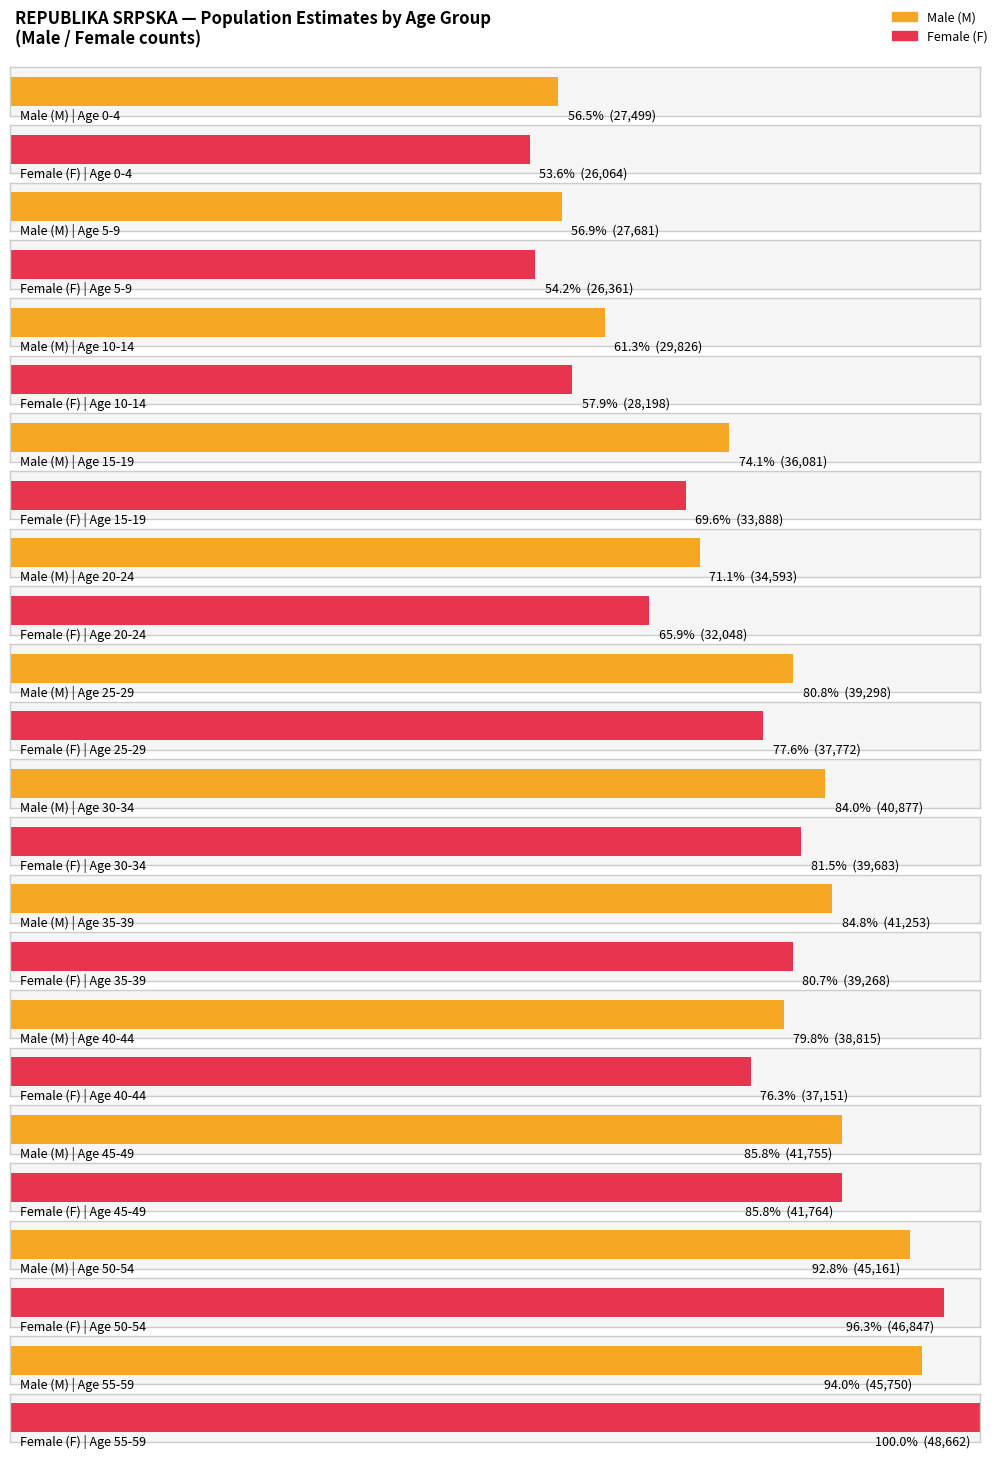

How many groups of bars are there?

12